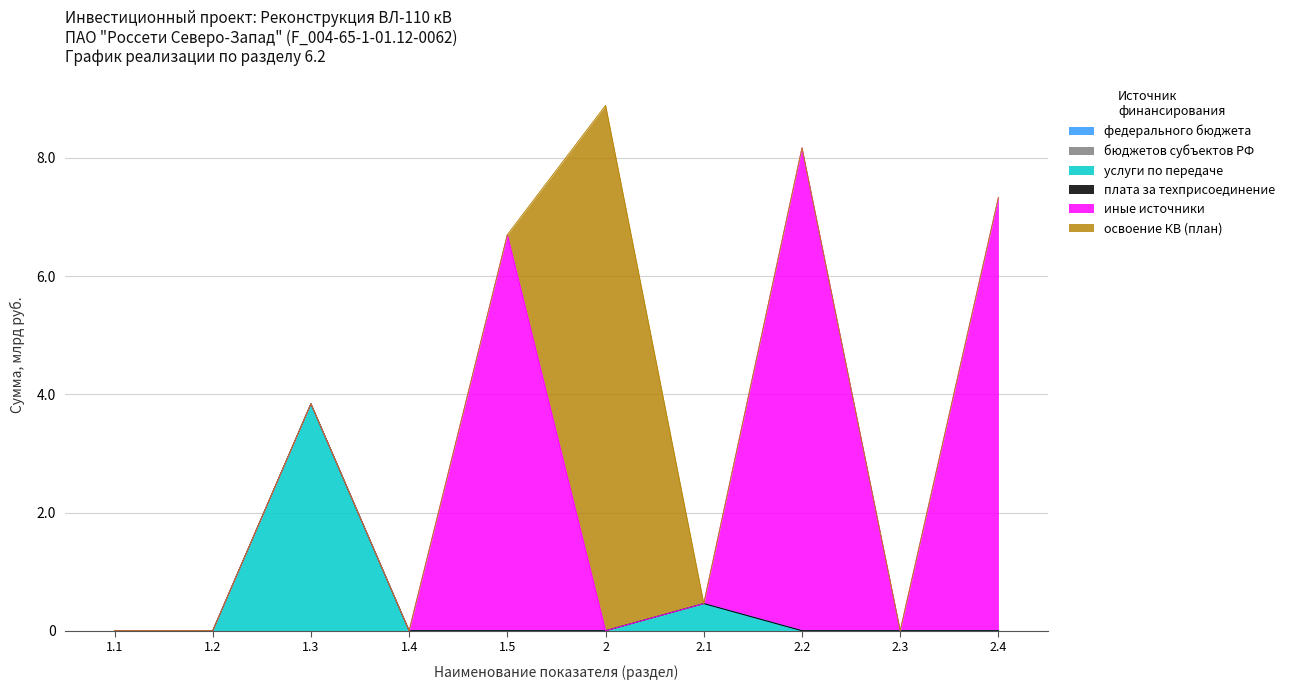

Which label corresponds to the smallest value in the chart?

1.1